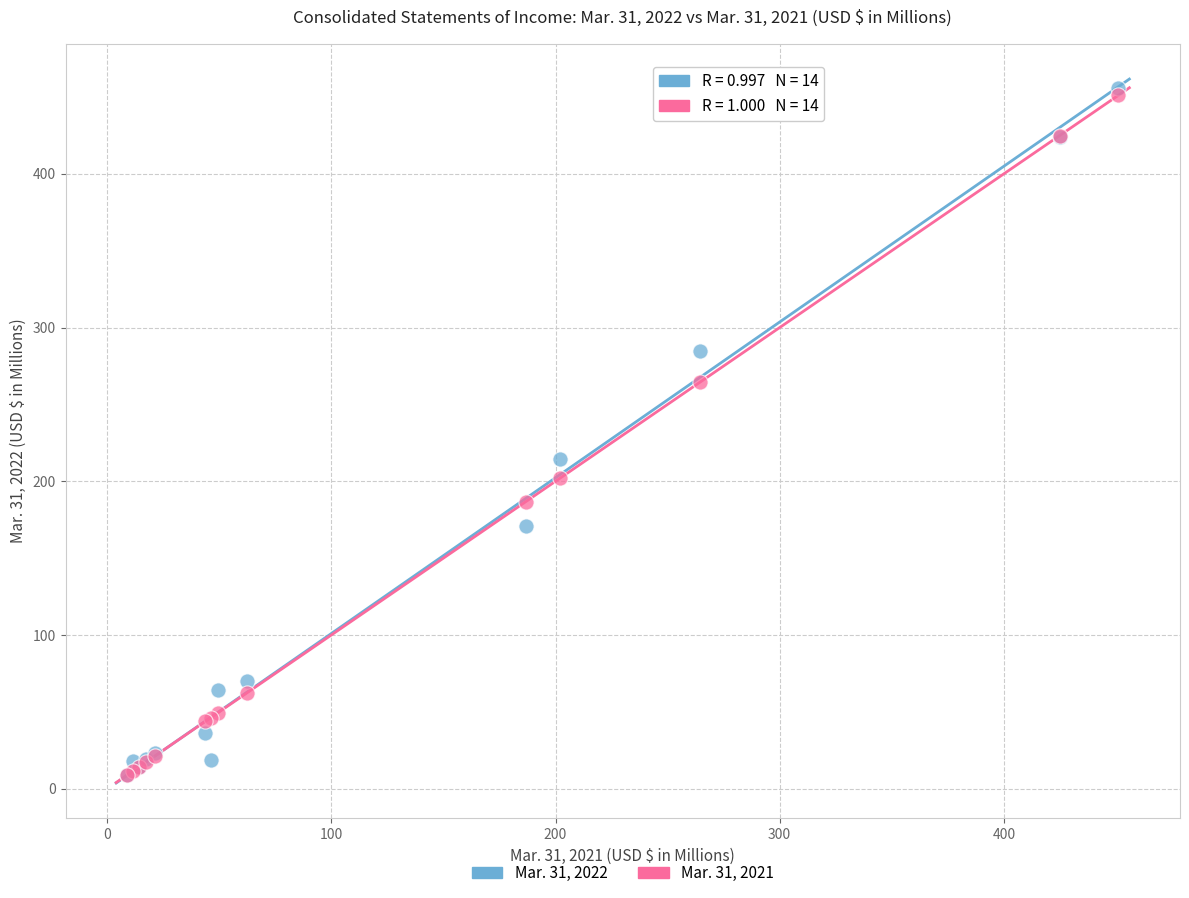

Which series has the widest spread of Y values?

Mar. 31, 2022